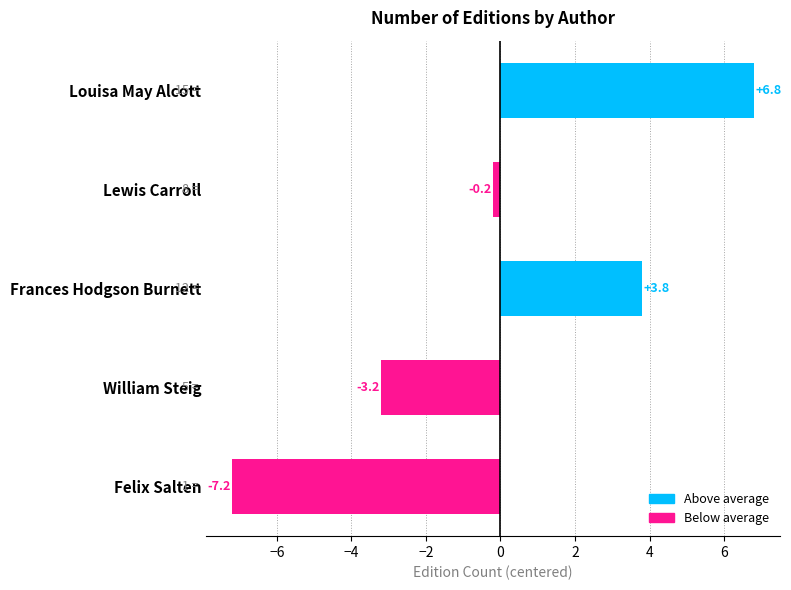

How many bars are there in total?

5